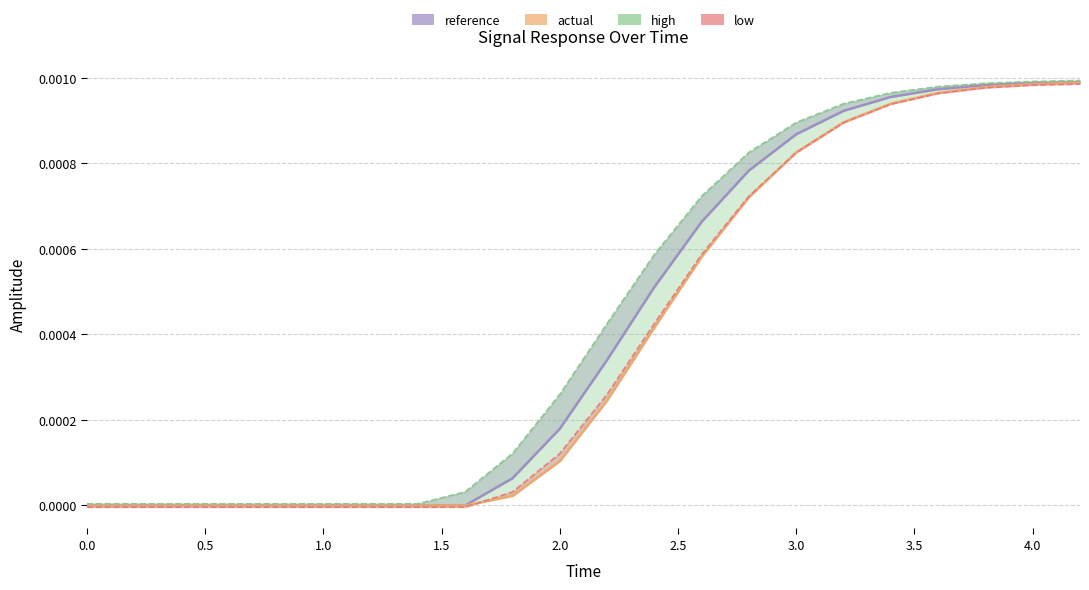

Is the value of low (line) at 12 greater than the value of actual at 17?

No